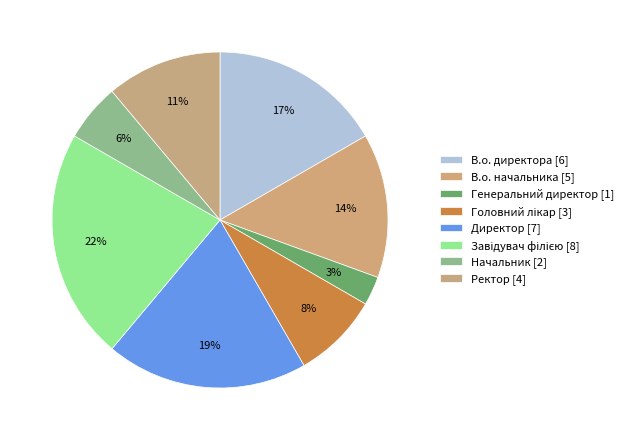

True or false: В.о. начальника accounts for 4% of the total.

False